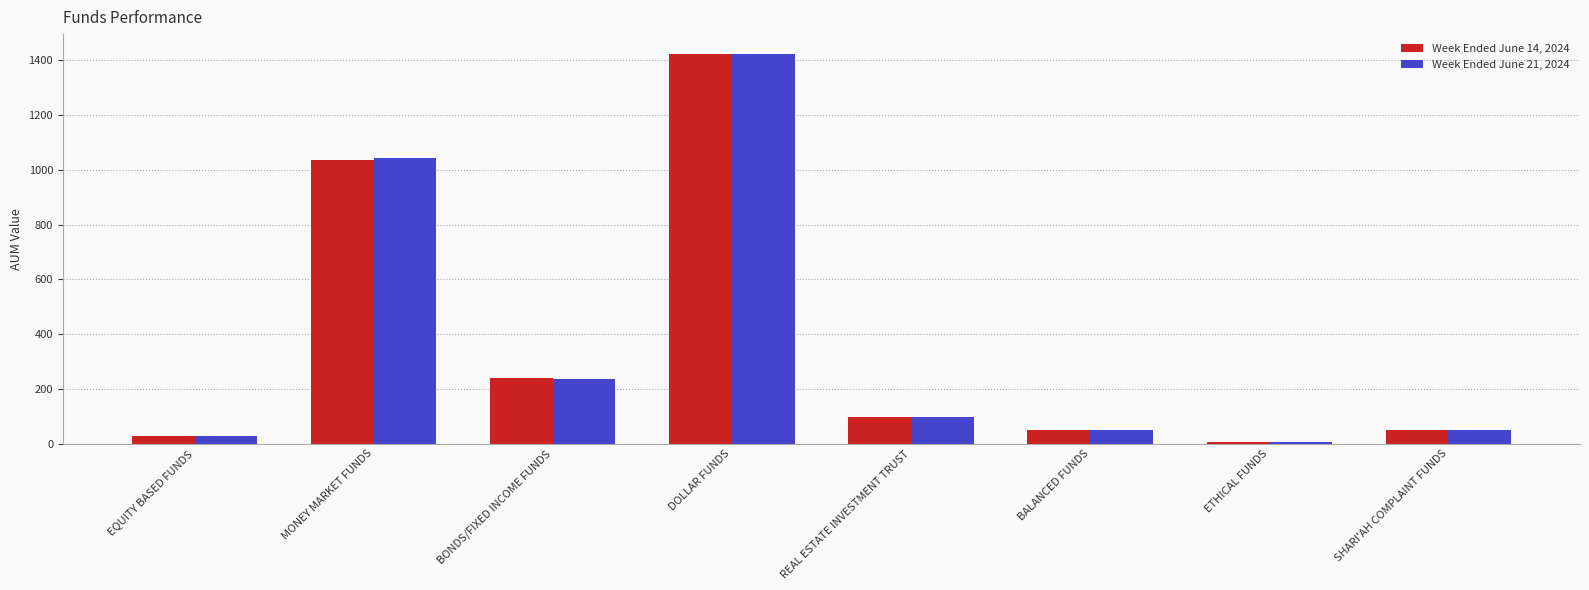

What is the label of the 2nd bar from the left?

MONEY MARKET FUNDS